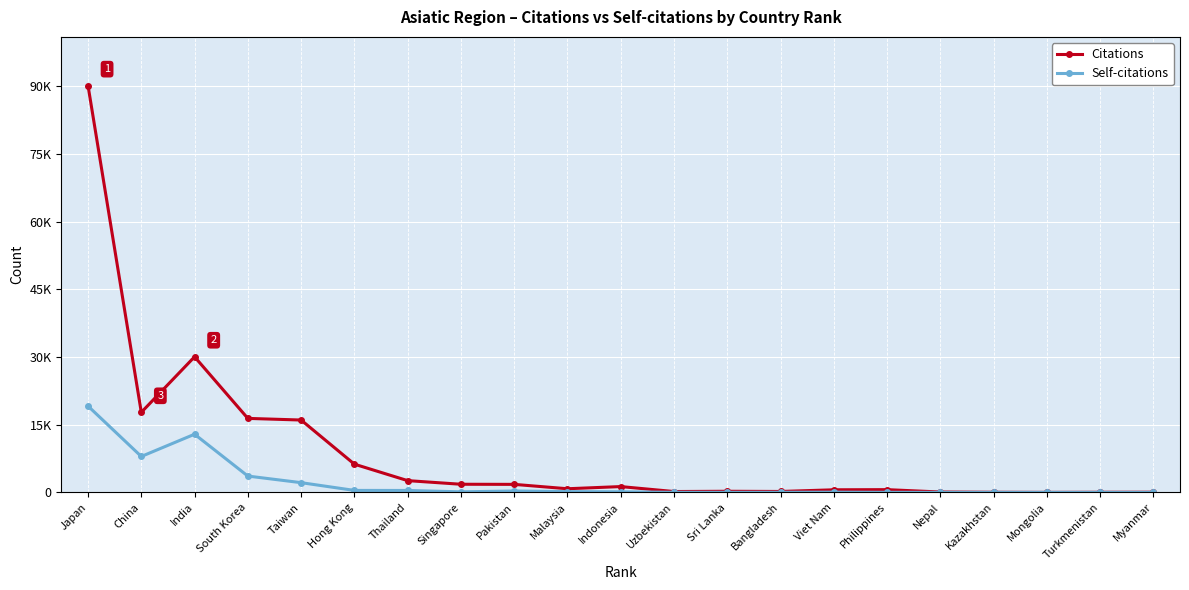

Rank the series by their average value, from highest to lowest.

Citations, Self-citations